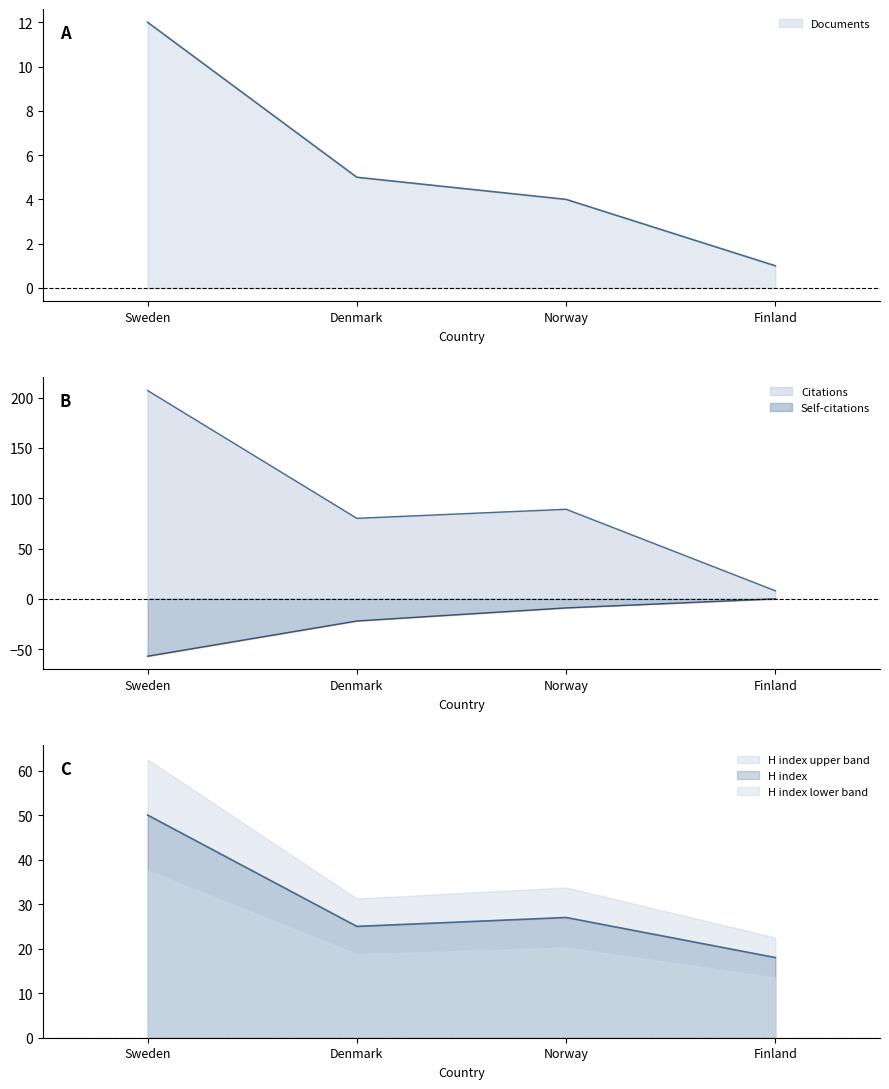

At which category is the sum across all series the highest?

Sweden